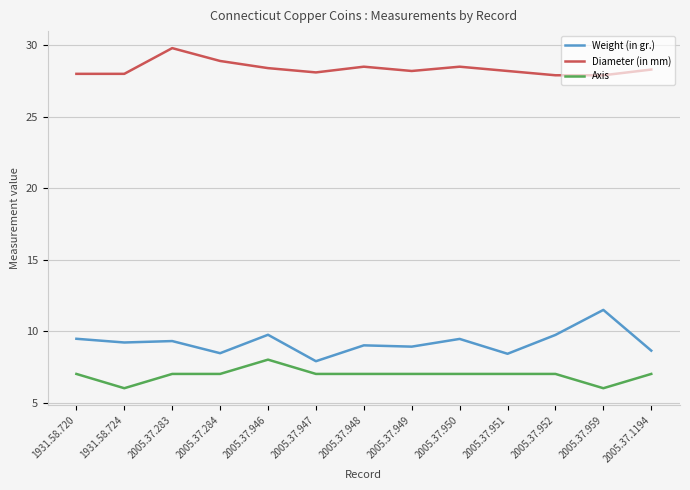

Rank the series at 2005.37.959 from highest to lowest value.

Diameter (in mm), Weight (in gr.), Axis